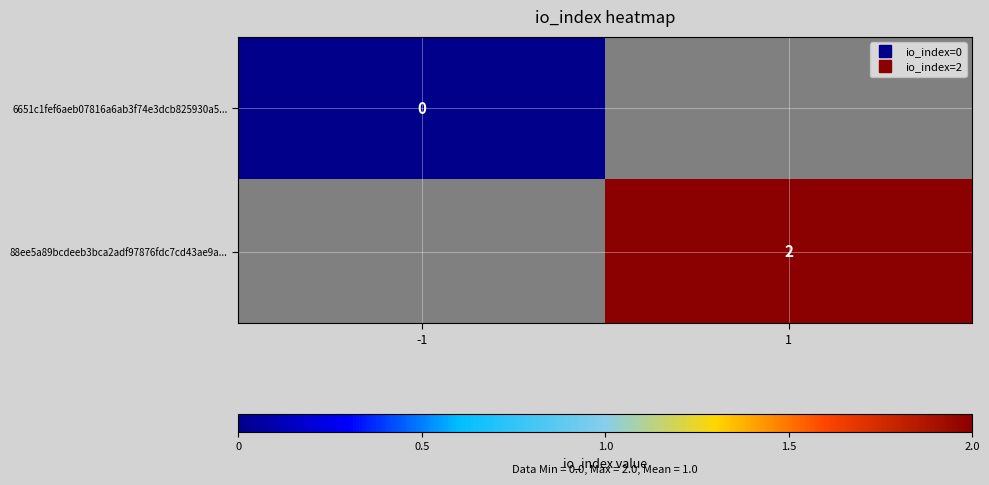

Which series has the widest spread of values?

6651c1fef6aeb07816a6ab3f74e3dcb825930a5...